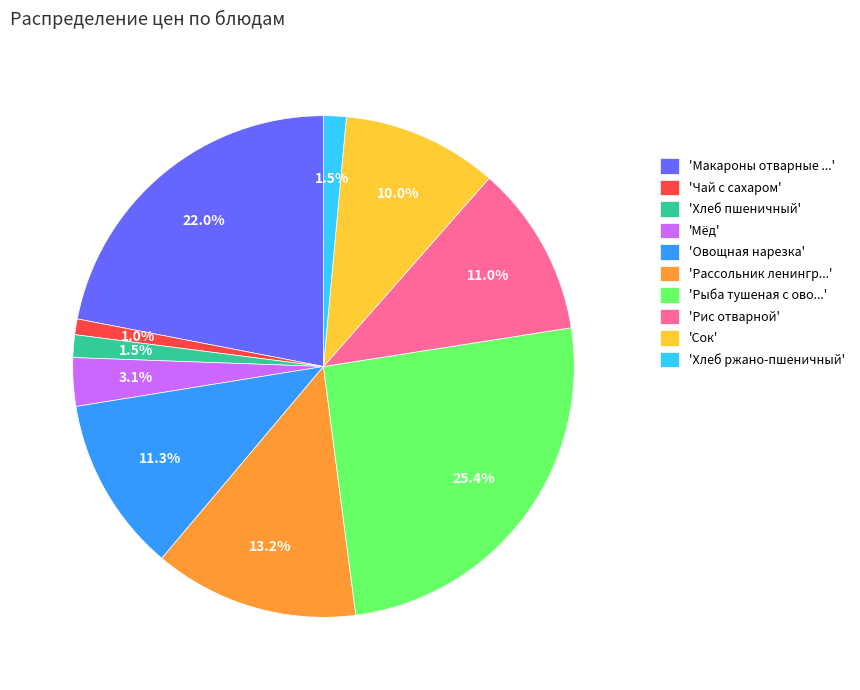

Between 'Сок' and 'Рассольник ленингр...', which is larger?

'Рассольник ленингр...'